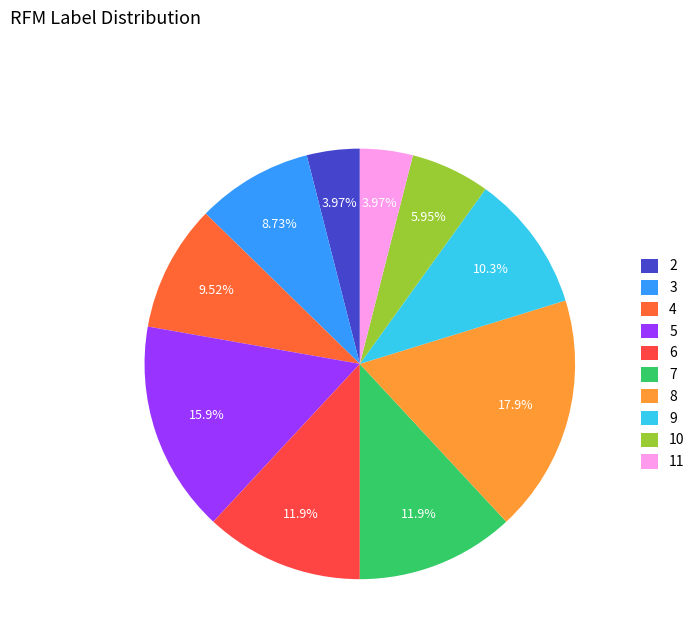

Does any single category account for the majority?

No